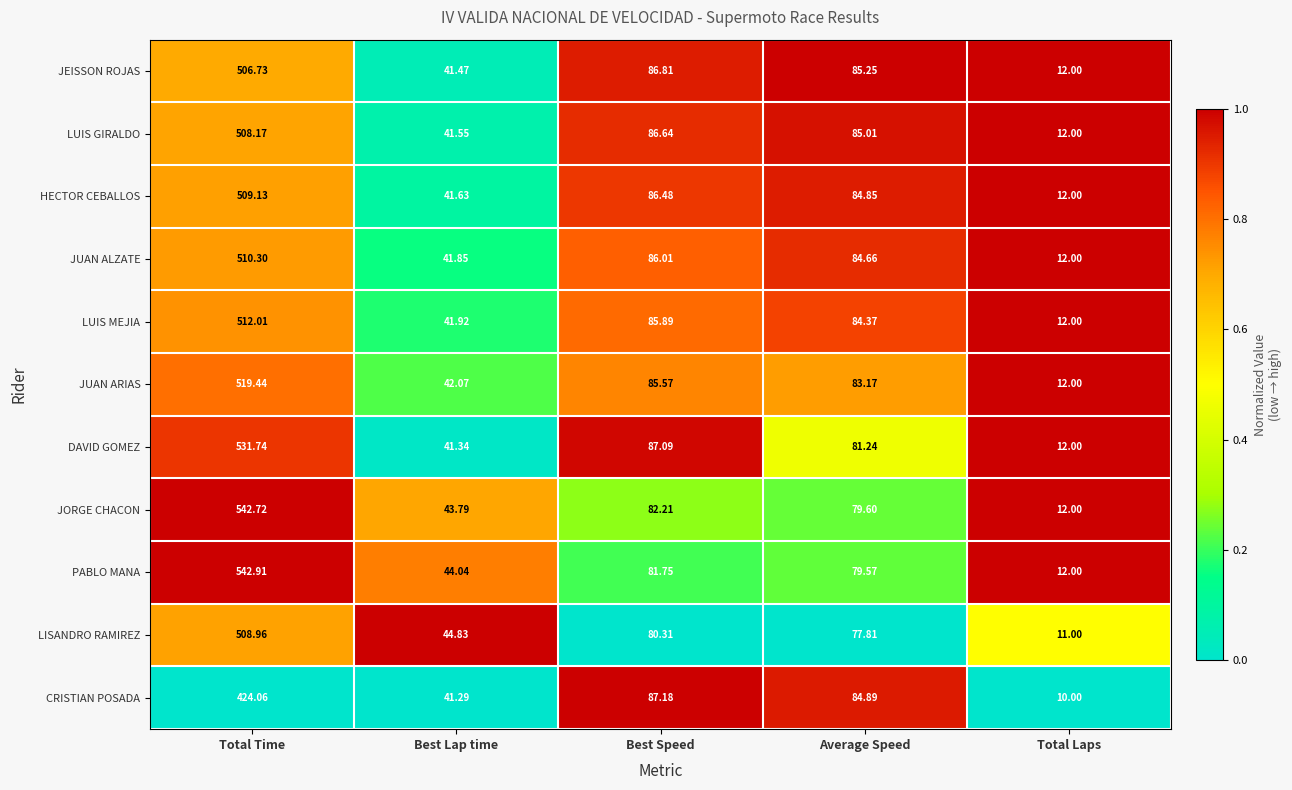

Is the value of HECTOR CEBALLOS at Best Speed greater than the value of JUAN ALZATE at Best Speed?

Yes